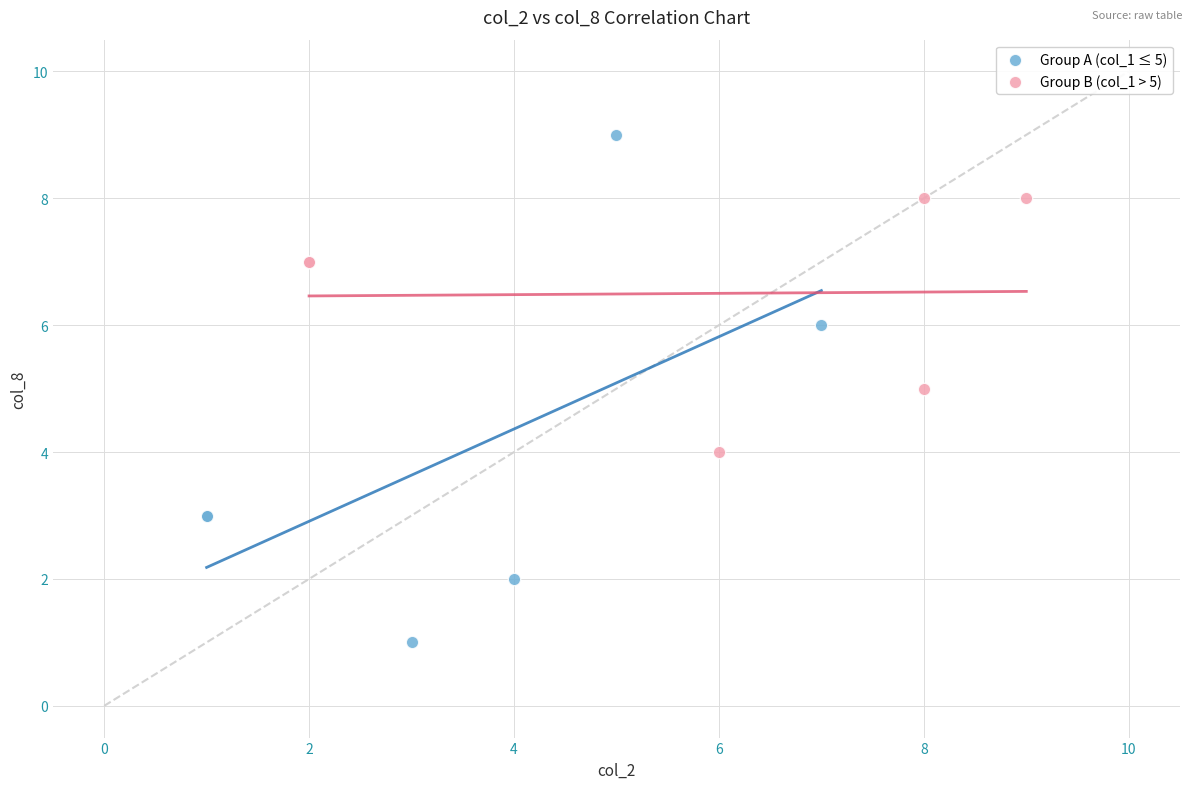

Which series reaches the maximum Y coordinate?

Group A (col_1 ≤ 5)